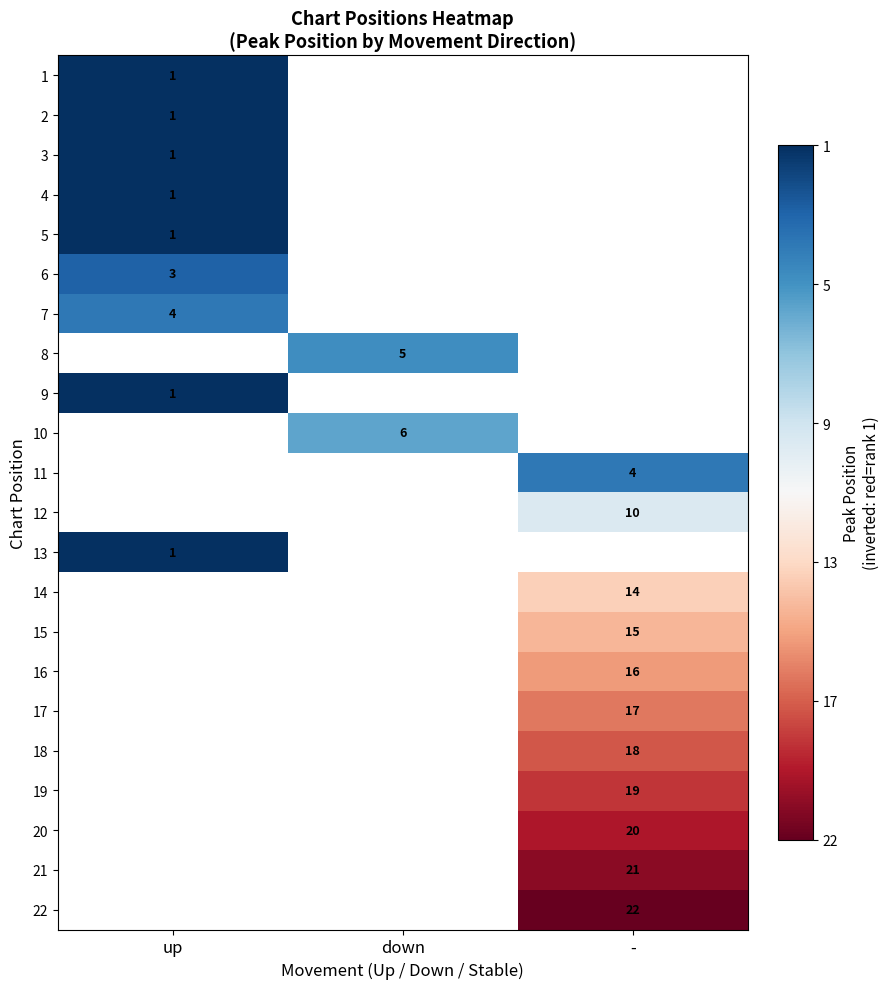

Is it true that 3 equals 1 at up?

True